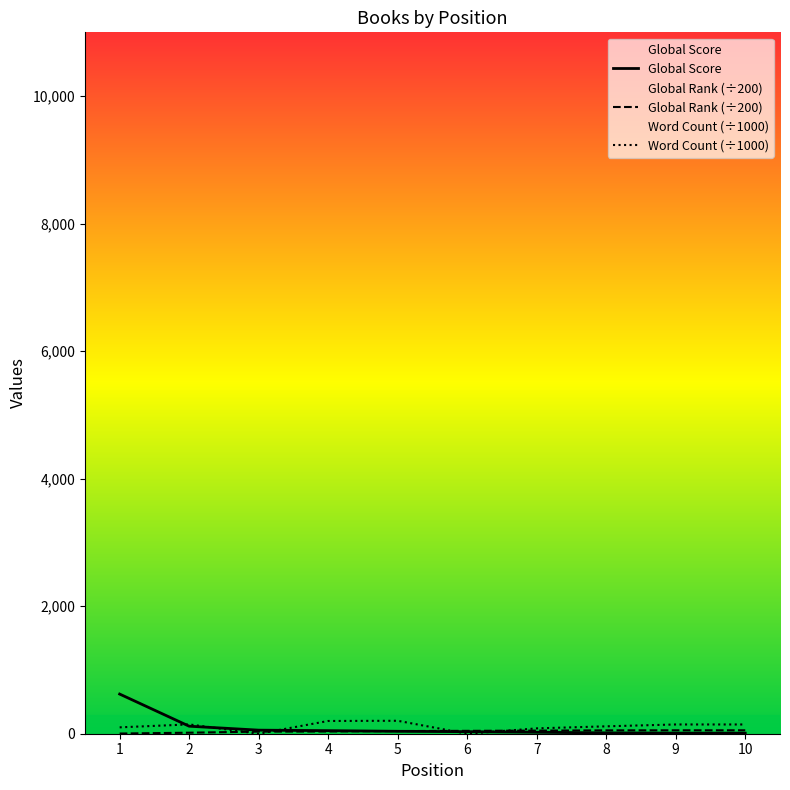

Which series has the widest spread of values?

Global Score